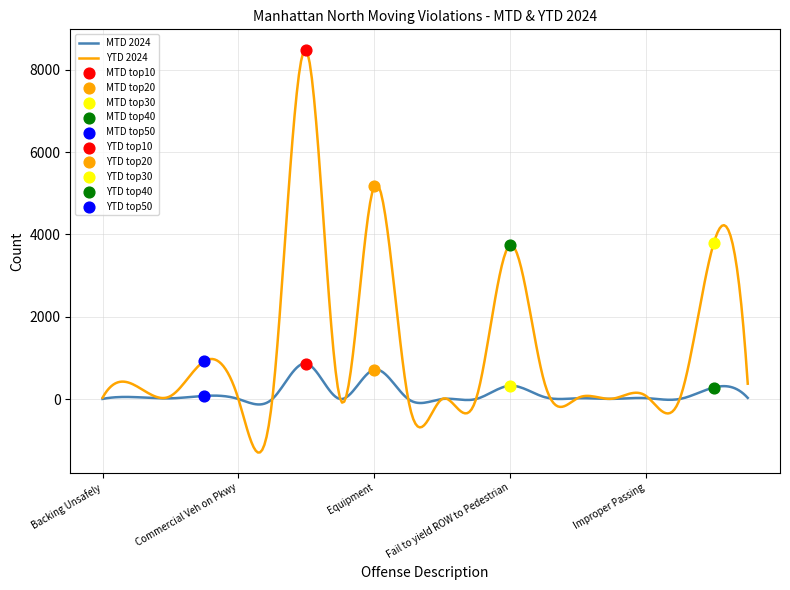

Is the value of YTD 2024 at Failure to yield ROW to Vehicle greater than the value of MTD 2024 at Improper/Missing Plates?

No